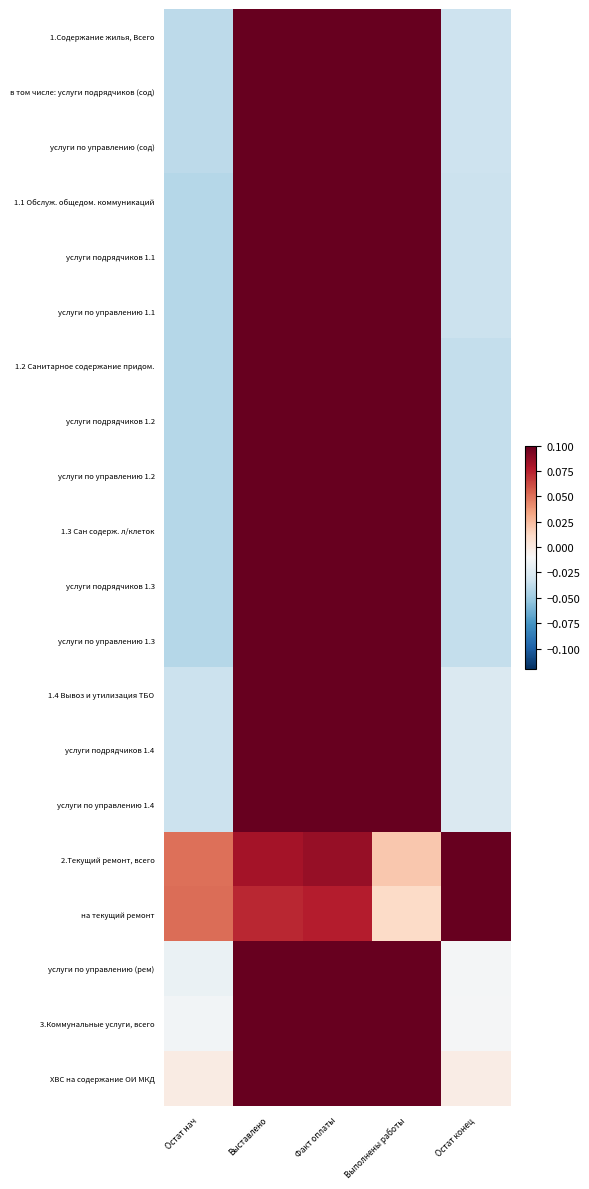

Reading left to right, extract all data points from this chart.

1.Содержание жилья, Всего: Остат нач=-0.0	Выставлено=0.1	Факт оплаты=0.1	Выполнены работы=0.1	Остат конец=-0.0
в том числе: услуги подрядчиков (сод): Остат нач=-0.0	Выставлено=0.1	Факт оплаты=0.1	Выполнены работы=0.1	Остат конец=-0.0
услуги по управлению (сод): Остат нач=-0.0	Выставлено=0.1	Факт оплаты=0.1	Выполнены работы=0.1	Остат конец=-0.0
1.1 Обслуж. общедом. коммуникаций: Остат нач=-0.0	Выставлено=0.1	Факт оплаты=0.1	Выполнены работы=0.1	Остат конец=-0.0
услуги подрядчиков 1.1: Остат нач=-0.0	Выставлено=0.1	Факт оплаты=0.1	Выполнены работы=0.1	Остат конец=-0.0
услуги по управлению 1.1: Остат нач=-0.0	Выставлено=0.1	Факт оплаты=0.1	Выполнены работы=0.1	Остат конец=-0.0
1.2 Санитарное содержание придом.: Остат нач=-0.0	Выставлено=0.1	Факт оплаты=0.1	Выполнены работы=0.1	Остат конец=-0.0
услуги подрядчиков 1.2: Остат нач=-0.0	Выставлено=0.1	Факт оплаты=0.1	Выполнены работы=0.1	Остат конец=-0.0
услуги по управлению 1.2: Остат нач=-0.0	Выставлено=0.1	Факт оплаты=0.1	Выполнены работы=0.1	Остат конец=-0.0
1.3 Сан содерж. л/клеток: Остат нач=-0.0	Выставлено=0.1	Факт оплаты=0.1	Выполнены работы=0.1	Остат конец=-0.0
услуги подрядчиков 1.3: Остат нач=-0.0	Выставлено=0.1	Факт оплаты=0.1	Выполнены работы=0.1	Остат конец=-0.0
услуги по управлению 1.3: Остат нач=-0.0	Выставлено=0.1	Факт оплаты=0.1	Выполнены работы=0.1	Остат конец=-0.0
1.4 Вывоз и утилизация ТБО: Остат нач=-0.0	Выставлено=0.1	Факт оплаты=0.1	Выполнены работы=0.1	Остат конец=-0.0
услуги подрядчиков 1.4: Остат нач=-0.0	Выставлено=0.1	Факт оплаты=0.1	Выполнены работы=0.1	Остат конец=-0.0
услуги по управлению 1.4: Остат нач=-0.0	Выставлено=0.1	Факт оплаты=0.1	Выполнены работы=0.1	Остат конец=-0.0
2.Текущий ремонт, всего: Остат нач=0.1	Выставлено=0.1	Факт оплаты=0.1	Выполнены работы=0.0	Остат конец=0.1
на текущий ремонт: Остат нач=0.1	Выставлено=0.1	Факт оплаты=0.1	Выполнены работы=0.0	Остат конец=0.1
услуги по управлению (рем): Остат нач=-0.0	Выставлено=0.1	Факт оплаты=0.1	Выполнены работы=0.1	Остат конец=-0.0
3.Коммунальные услуги, всего: Остат нач=-0.0	Выставлено=0.1	Факт оплаты=0.1	Выполнены работы=0.1	Остат конец=-0.0
ХВС на содержание ОИ МКД: Остат нач=-0.0	Выставлено=0.1	Факт оплаты=0.1	Выполнены работы=0.1	Остат конец=-0.0